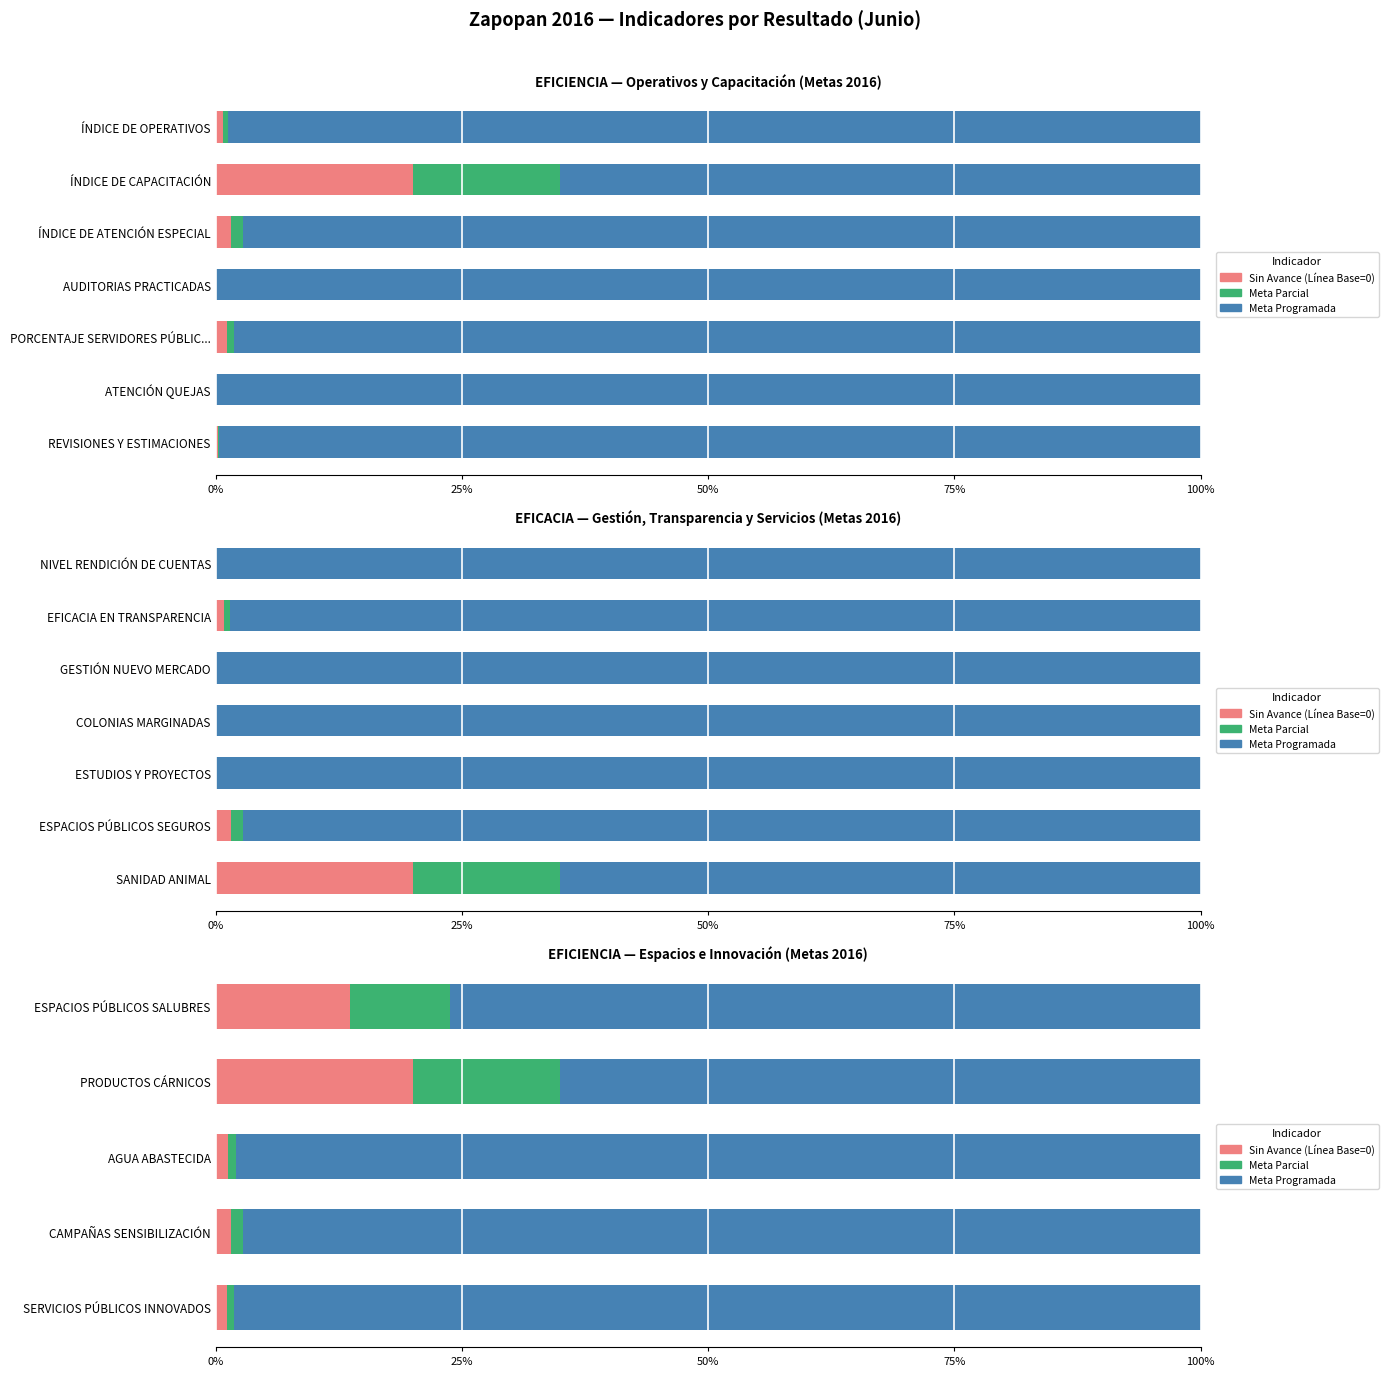

Which series has the largest total across all categories?

Meta Programada